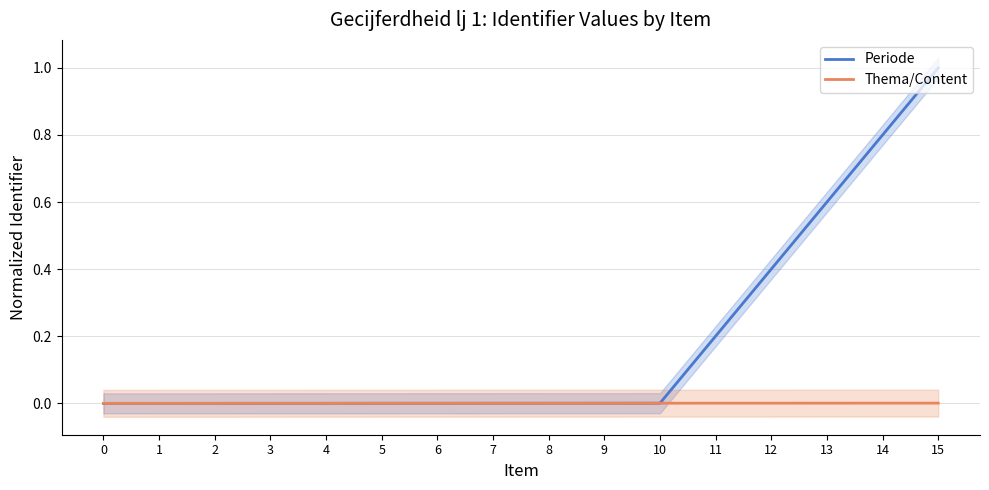

How many positive values does the Periode series have?

15